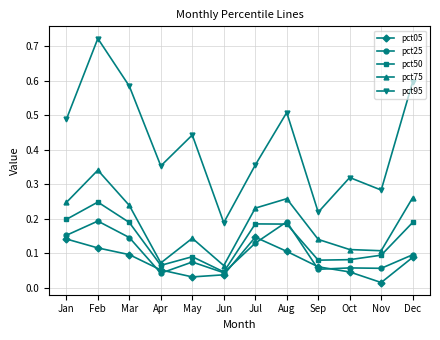

At which category is the sum across all series the highest?

Feb